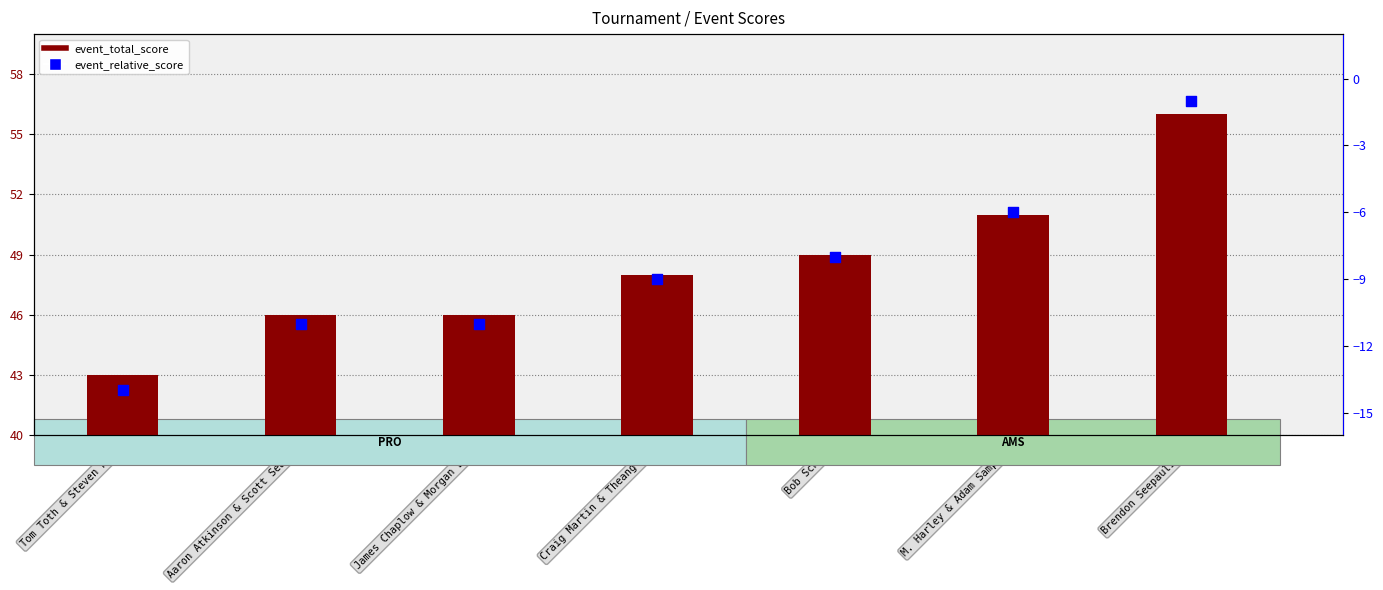

Which series reaches the maximum Y coordinate?

event_total_score